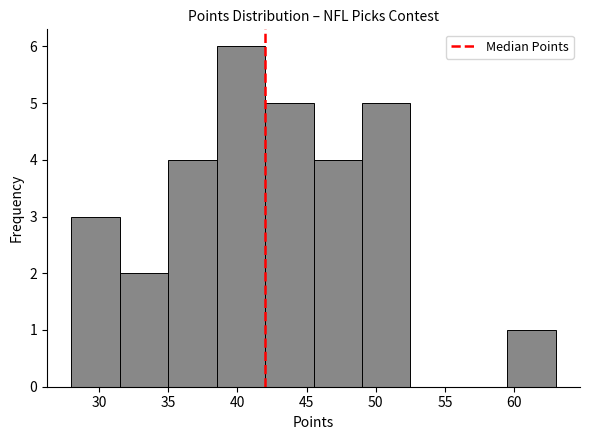

How tall is the bar that spans 42.0 to 45.5 on the x-axis? The values are not printed on the chart, so give them approximately, as read against the axis.

5